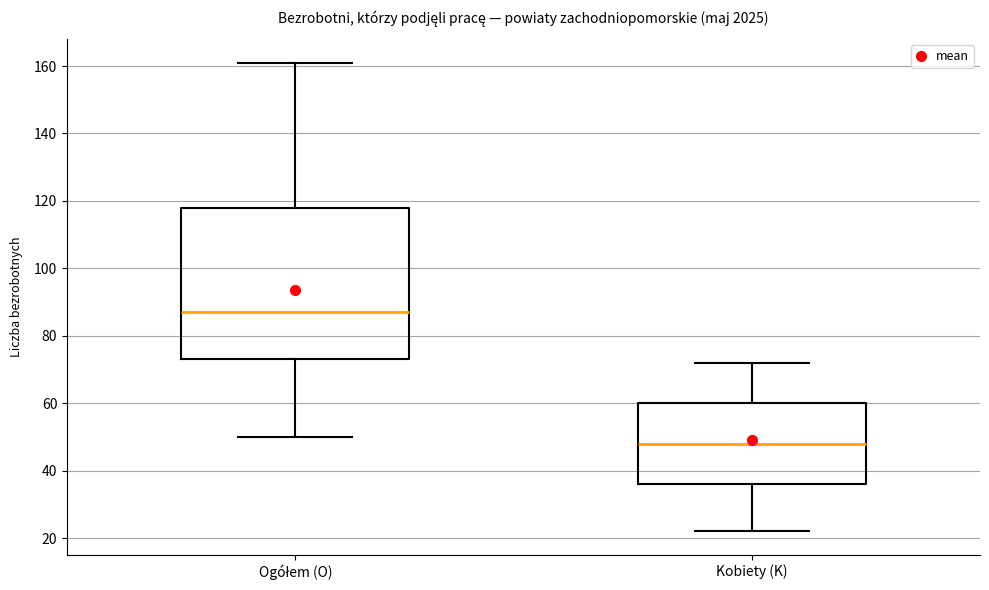

Where does the upper whisker of the box for Kobiety (K) end on the y-axis? The values are not printed on the chart, so give them approximately, as read against the axis.

72